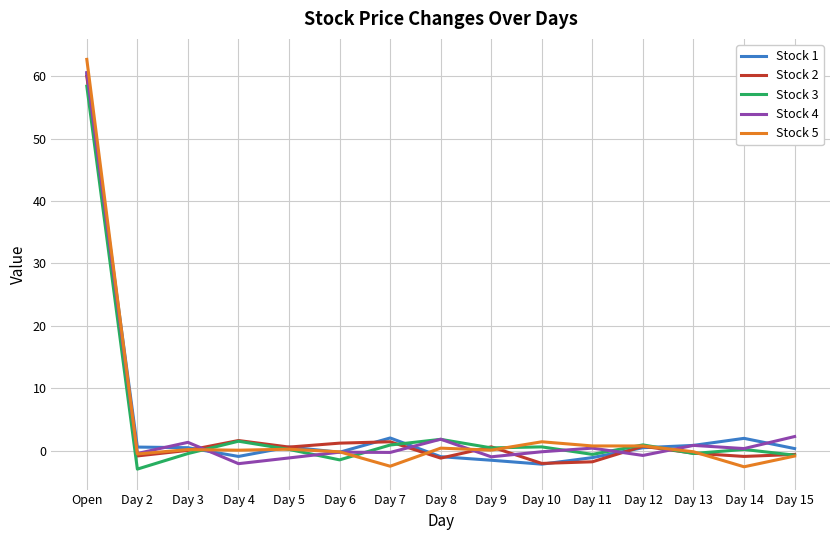

Which label corresponds to the largest value in the chart?

Open